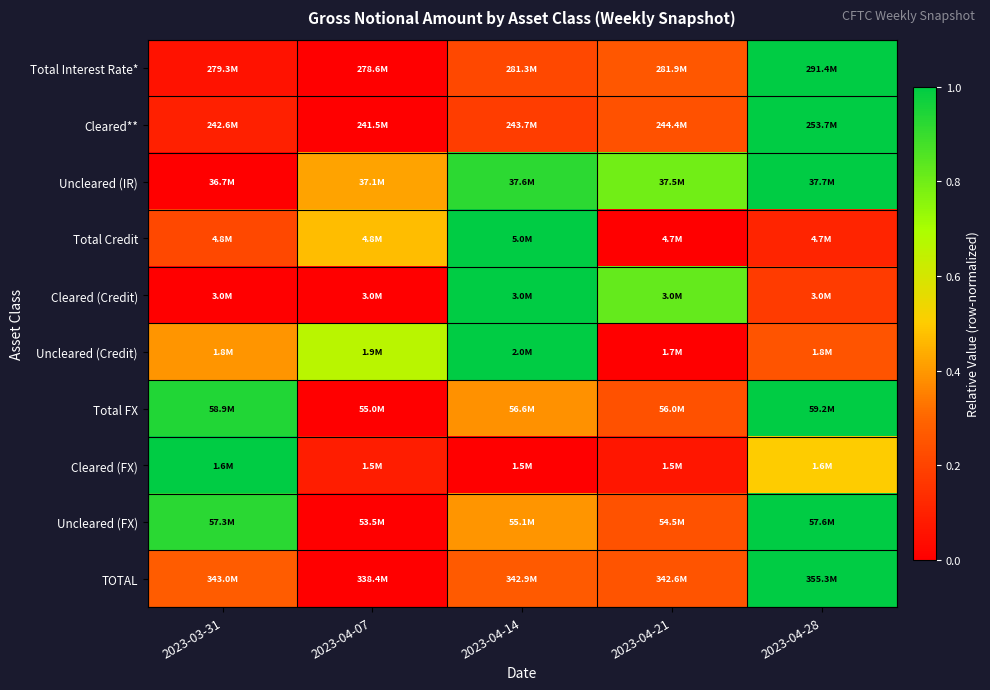

How many categories are shown in the chart?

5